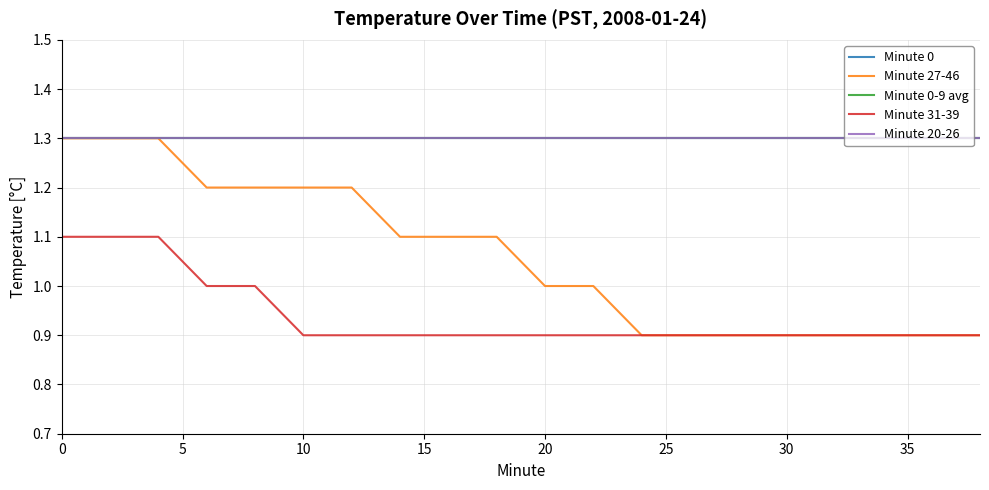

Reading left to right, transcribe all the data shown in this chart.

Minute 0: 1.3	1.3	1.3	1.3	1.3	1.3	1.3	1.3	1.3	1.3	1.3	1.3	1.3	1.3	1.3	1.3	1.3	1.3	1.3	1.3
Minute 27-46: 1.3	1.3	1.3	1.2	1.2	1.2	1.2	1.1	1.1	1.1	1.0	1.0	0.9	0.9	0.9	0.9	0.9	0.9	0.9	0.9
Minute 0-9 avg: 1.3	1.3	1.3	1.3	1.3	1.3	1.3	1.3	1.3	1.3	1.3	1.3	1.3	1.3	1.3	1.3	1.3	1.3	1.3	1.3
Minute 31-39: 1.1	1.1	1.1	1.0	1.0	0.9	0.9	0.9	0.9	0.9	0.9	0.9	0.9	0.9	0.9	0.9	0.9	0.9	0.9	0.9
Minute 20-26: 1.3	1.3	1.3	1.3	1.3	1.3	1.3	1.3	1.3	1.3	1.3	1.3	1.3	1.3	1.3	1.3	1.3	1.3	1.3	1.3